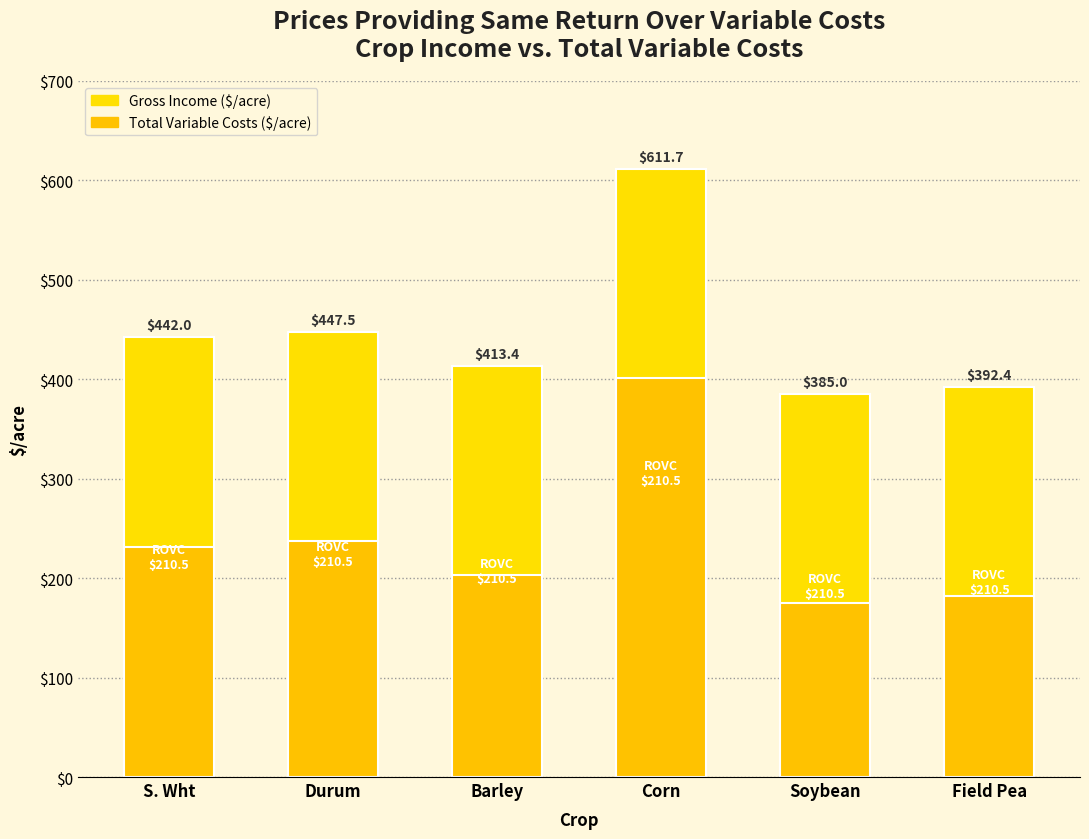

At which label does Total Variable Costs reach its peak?

Corn